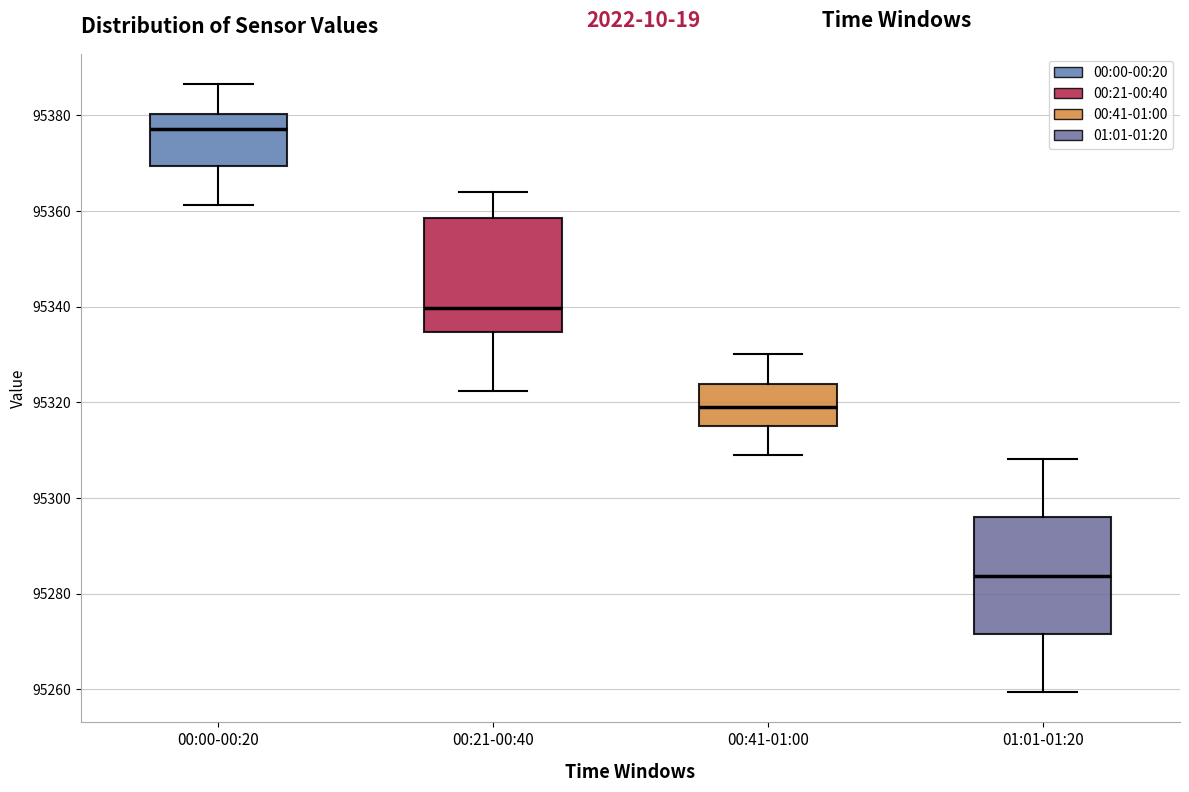

Which box's median line is the highest?

00:00-00:20